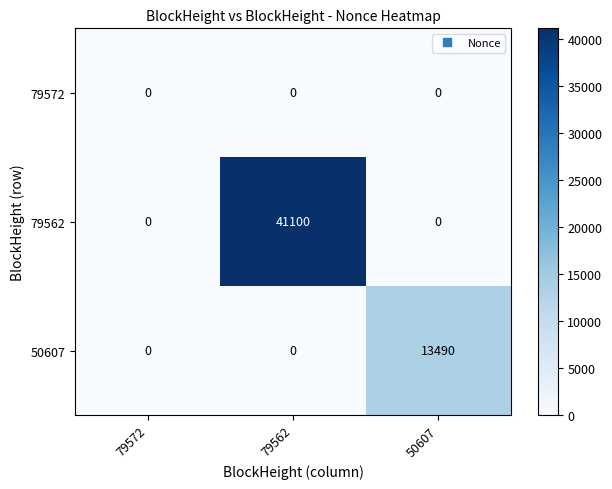

Which series changed the most between 79562 and 50607?

79562